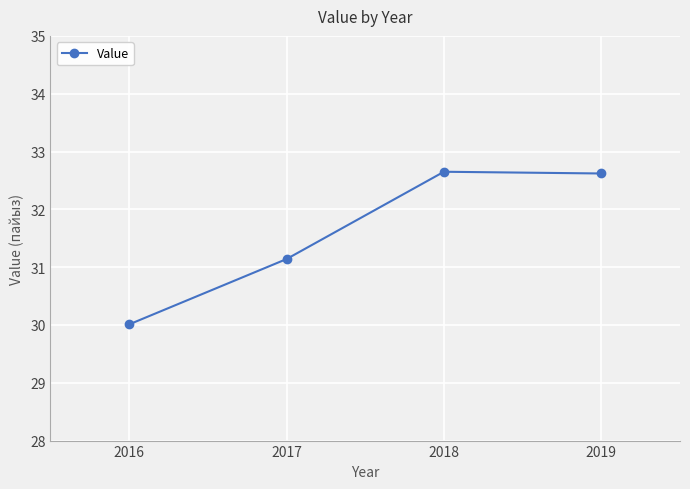

How many values are below 32?

2